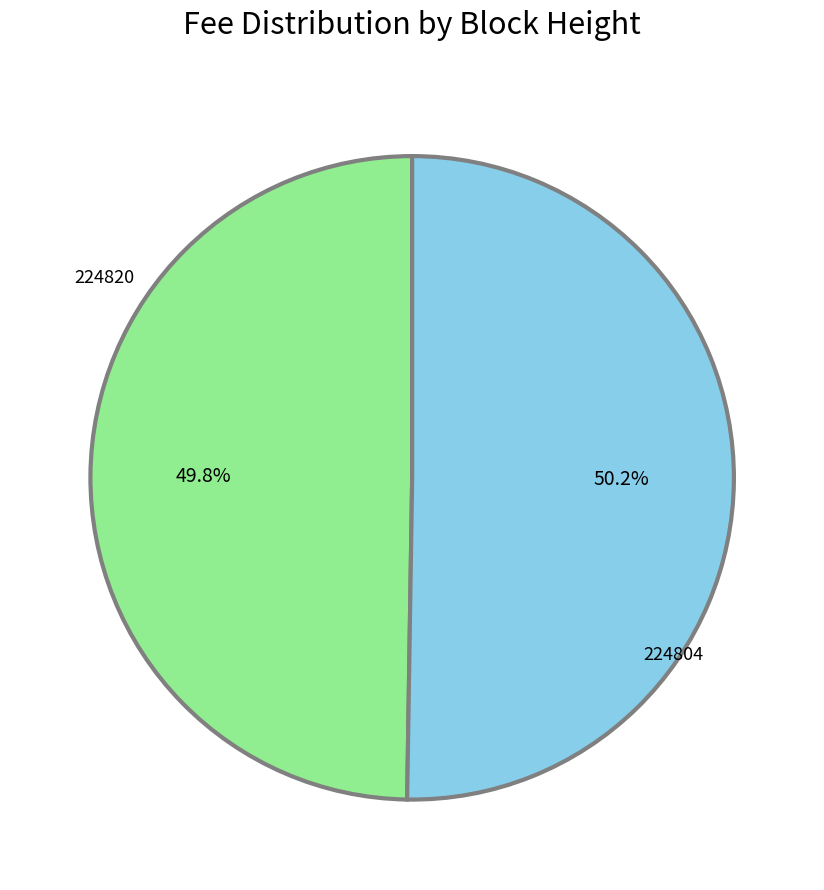

Combined, do 224804 and 224820 account for over 50%?

Yes